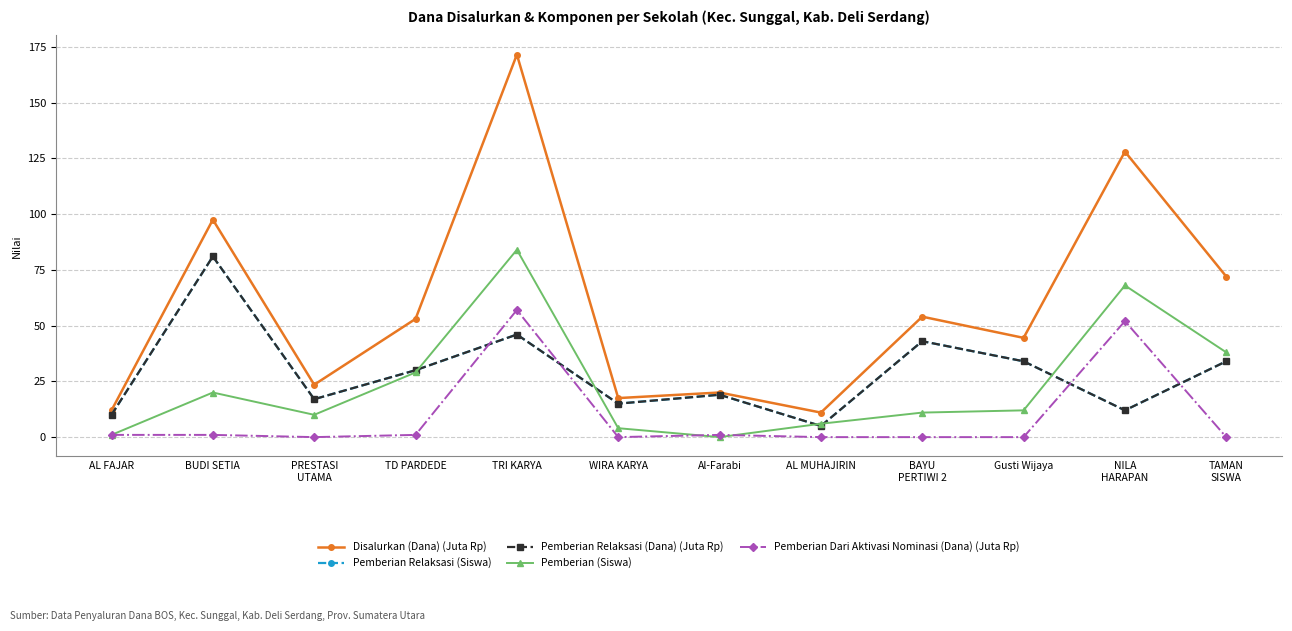

Reading left to right, what are all the values shown in this chart?

Disalurkan (Dana) (Juta Rp): 12.0	97.5	23.5	53.0	171.5	17.5	20.0	11.0	54.0	44.5	128.0	72.0
Pemberian Relaksasi (Siswa): 10.0	81.0	17.0	30.0	46.0	15.0	19.0	5.0	43.0	34.0	12.0	34.0
Pemberian Relaksasi (Dana) (Juta Rp): 10.0	81.0	17.0	30.0	46.0	15.0	19.0	5.0	43.0	34.0	12.0	34.0
Pemberian (Siswa): 1.0	20.0	10.0	29.0	84.0	4.0	0.0	6.0	11.0	12.0	68.0	38.0
Pemberian Dari Aktivasi Nominasi (Dana) (Juta Rp): 1.0	1.0	0.0	1.0	57.0	0.0	1.0	0.0	0.0	0.0	52.0	0.0